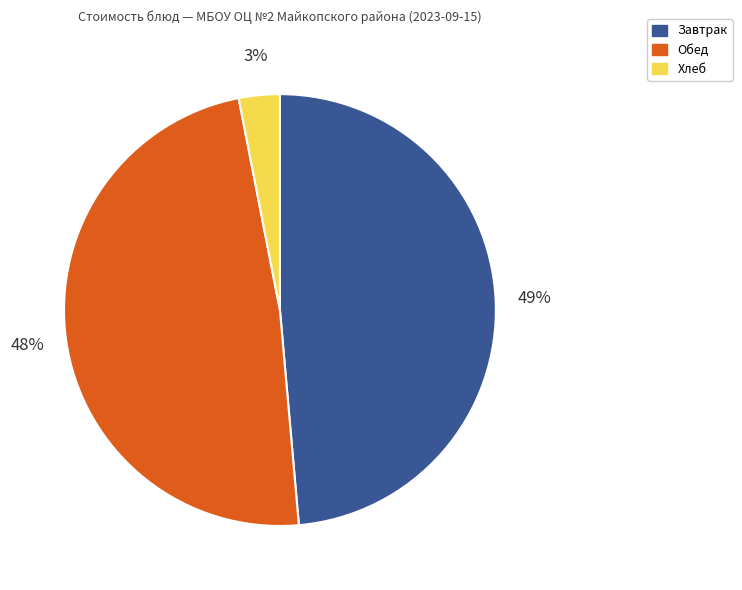

Is the sum of Завтрак and Хлеб greater than half?

Yes